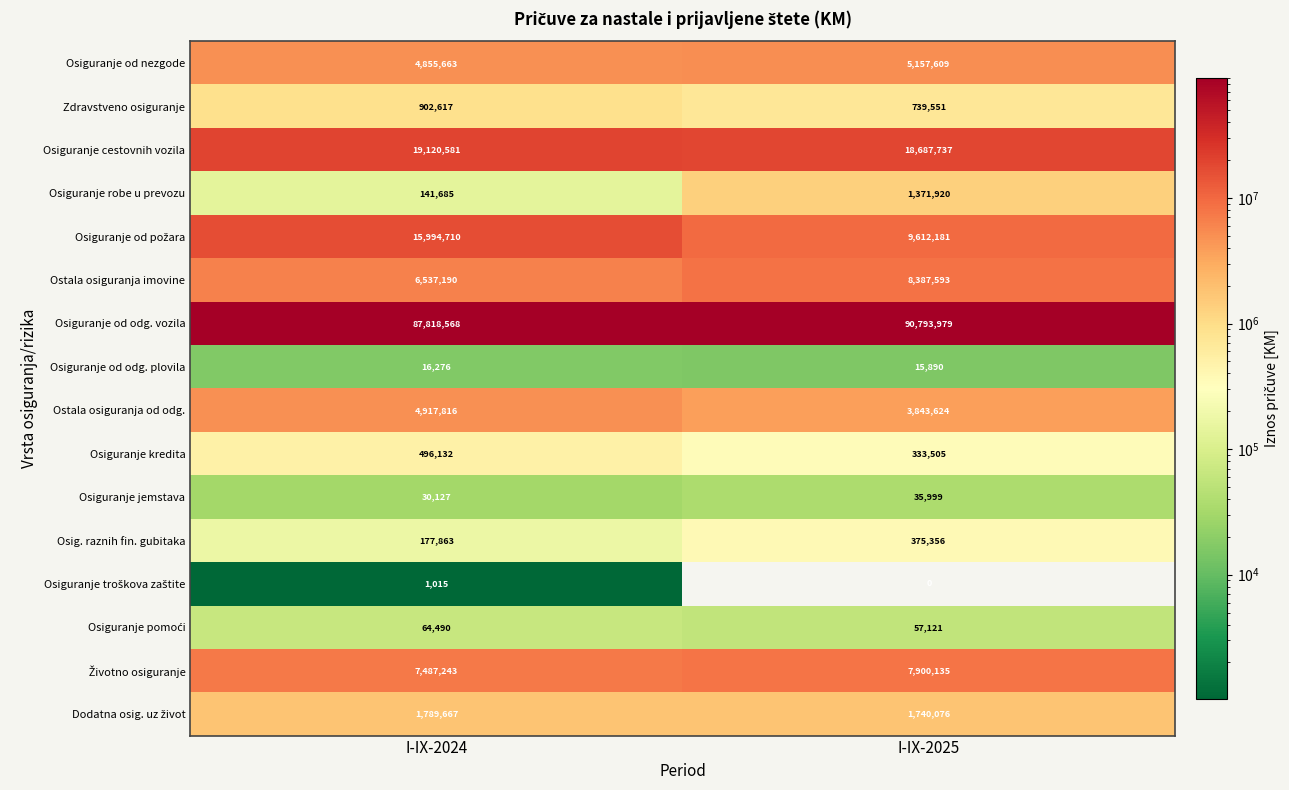

What is the average value of the Ostala osiguranja od odg. series?

4380720